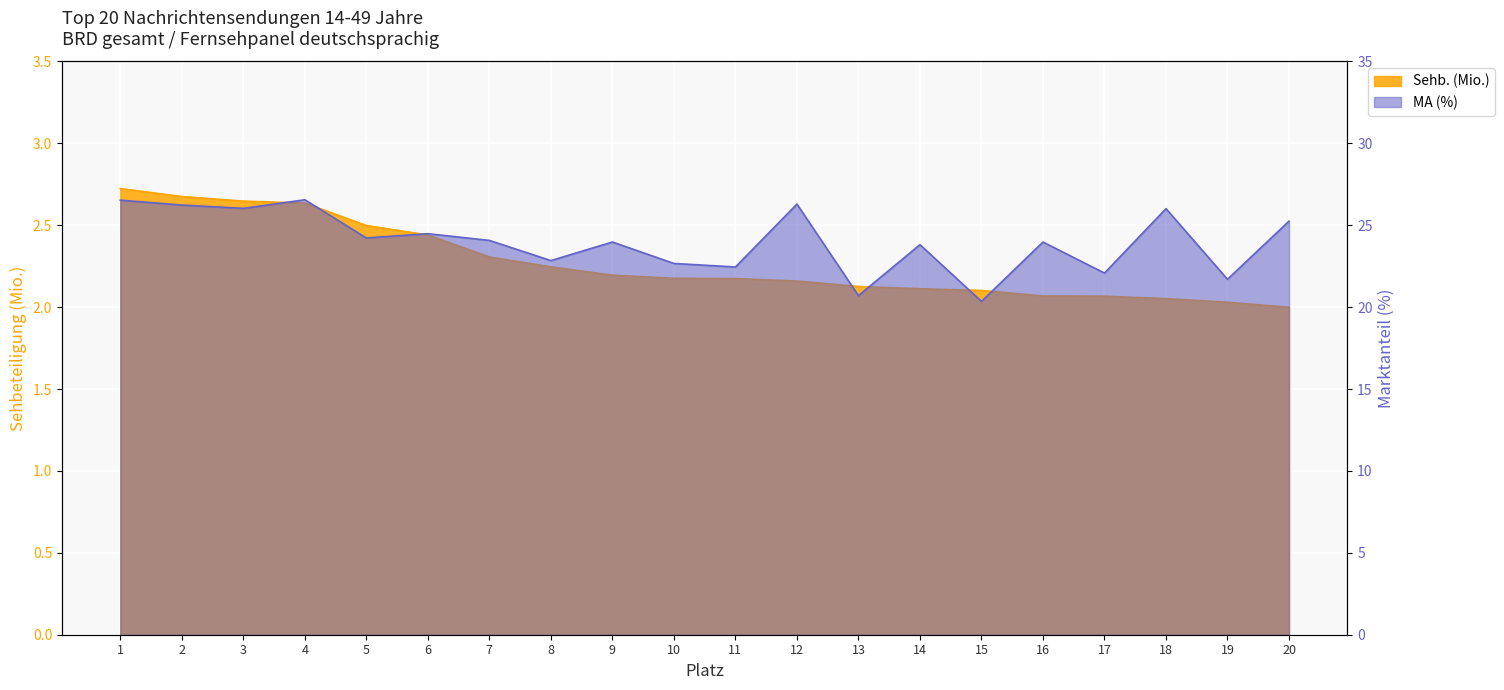

Which series has the largest range (max minus min)?

MA (%)